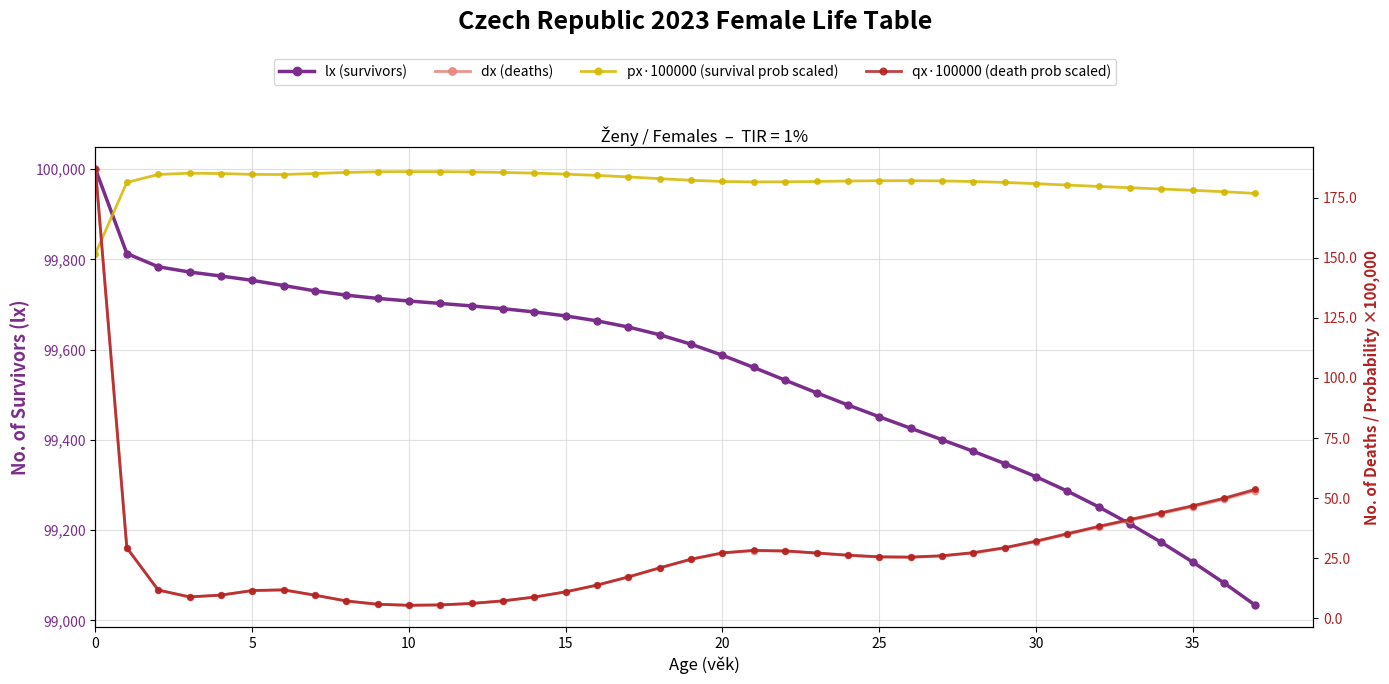

What is the label of the 19th point from the right?

19